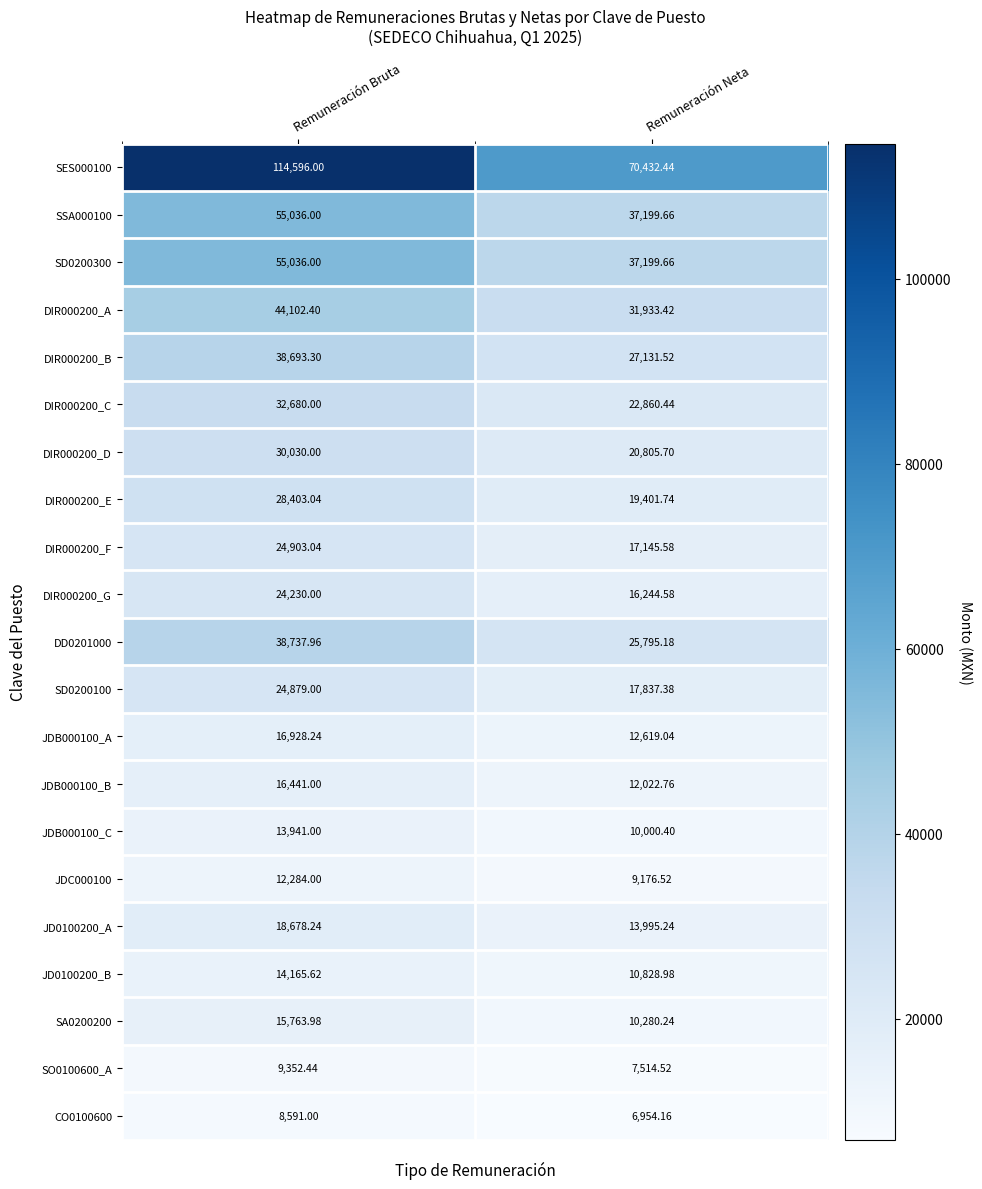

Is the value of DIR000200_A at Remuneración Bruta greater than the value of DIR000200_G at Remuneración Bruta?

Yes